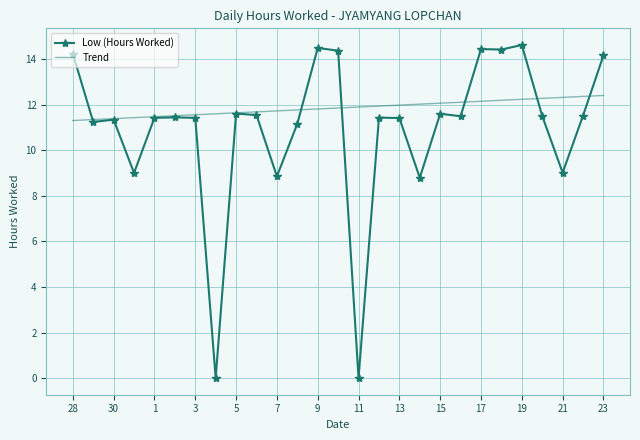

Which series has the widest spread of values?

Low (Hours Worked)